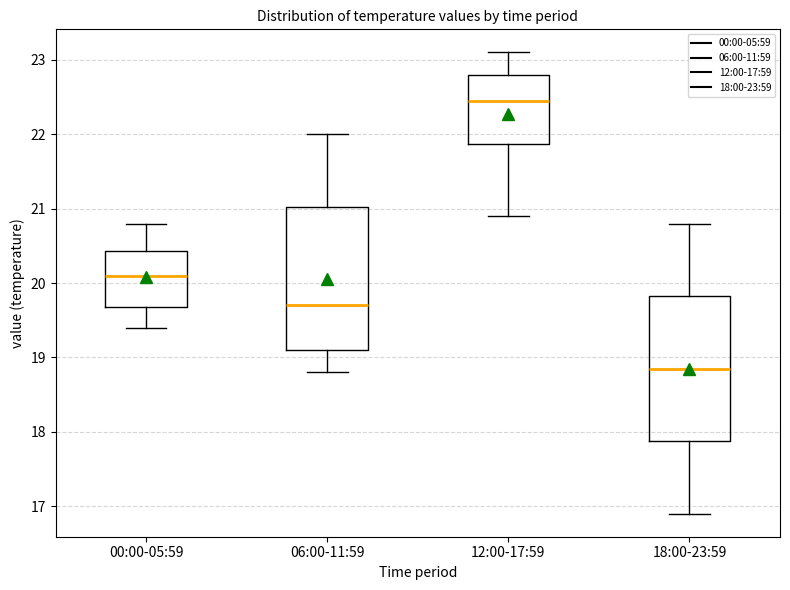

Reading left to right, read every box against the y-axis: the position of its median line, the range the box covers, and the ends of its whiskers. The values are not printed on the chart, so give them approximately, as read against the axis.

00:00-05:59: median 20.1, box 19.7 to 20.4, whiskers 19.4 to 20.8
06:00-11:59: median 19.7, box 19.1 to 21.0, whiskers 18.8 to 22.0
12:00-17:59: median 22.5, box 21.9 to 22.8, whiskers 20.9 to 23.1
18:00-23:59: median 18.9, box 17.9 to 19.8, whiskers 16.9 to 20.8